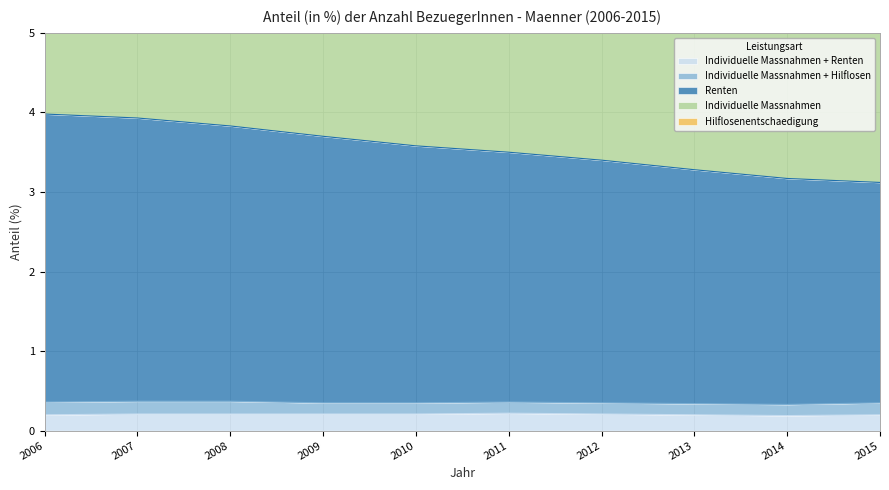

How many Hilflosenentschaedigung values are between 0 and 1?

10